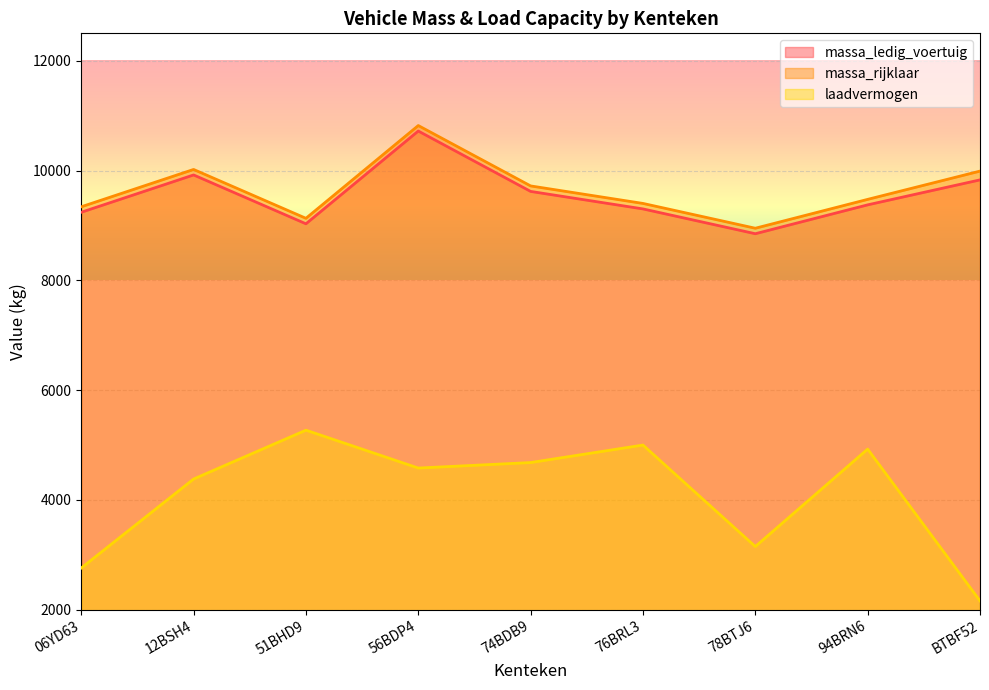

What is the highest value of the laadvermogen series?

5270